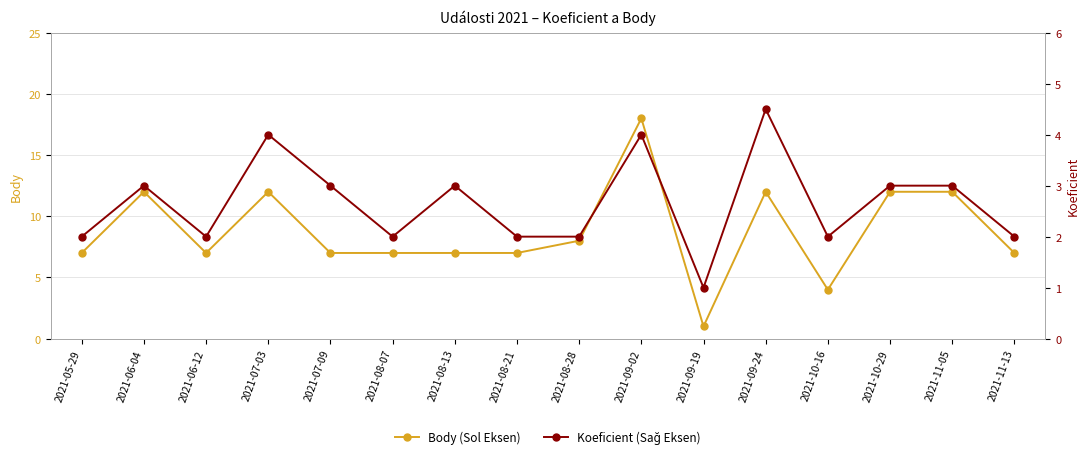

What is the difference between the maximum and second lowest values in the Koeficient (Sağ Eksen) series?

2.5